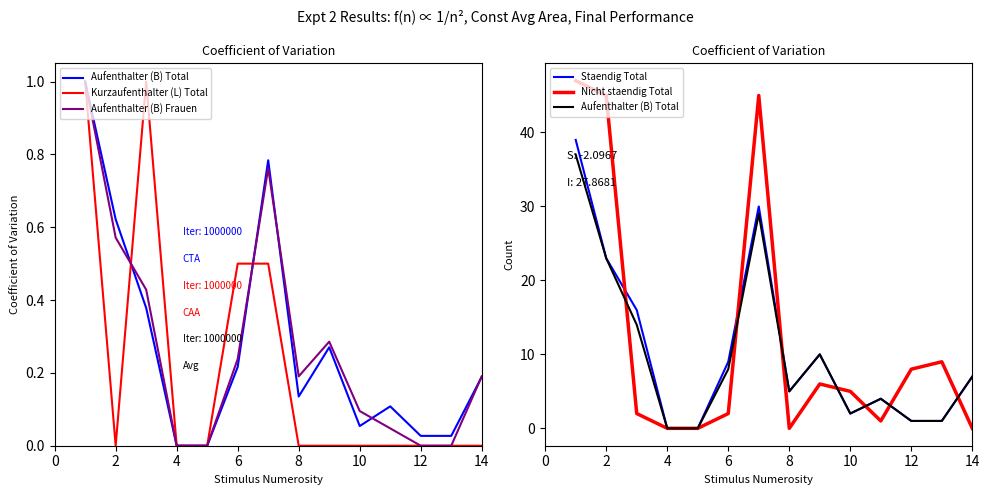

What is the maximum value for Aufenthalter (B) Total?

37.0